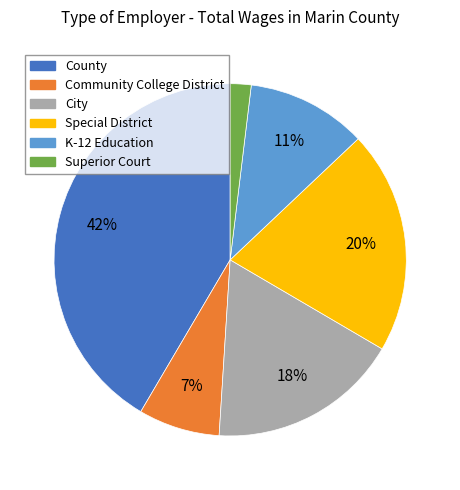

Does City represent more than half of the total?

No